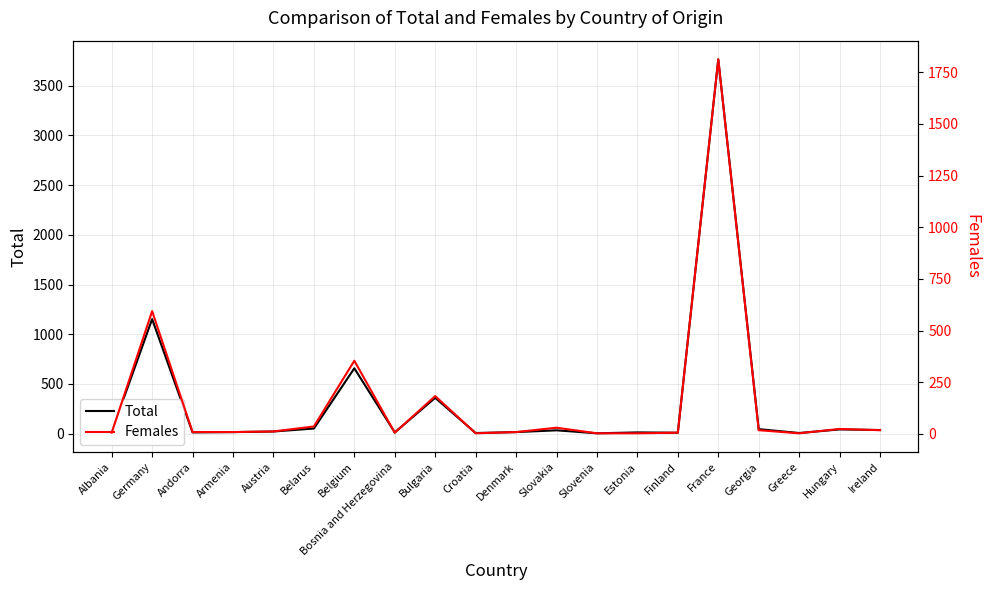

Is this an area chart (filled region under the line)?

No